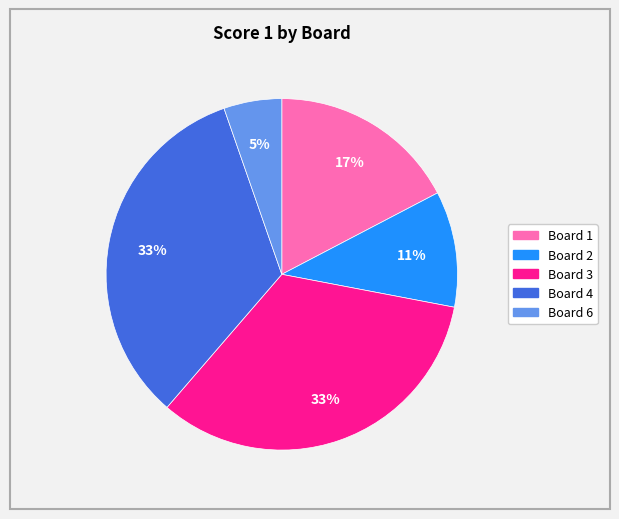

Is there any slice that represents more than half of the pie?

No